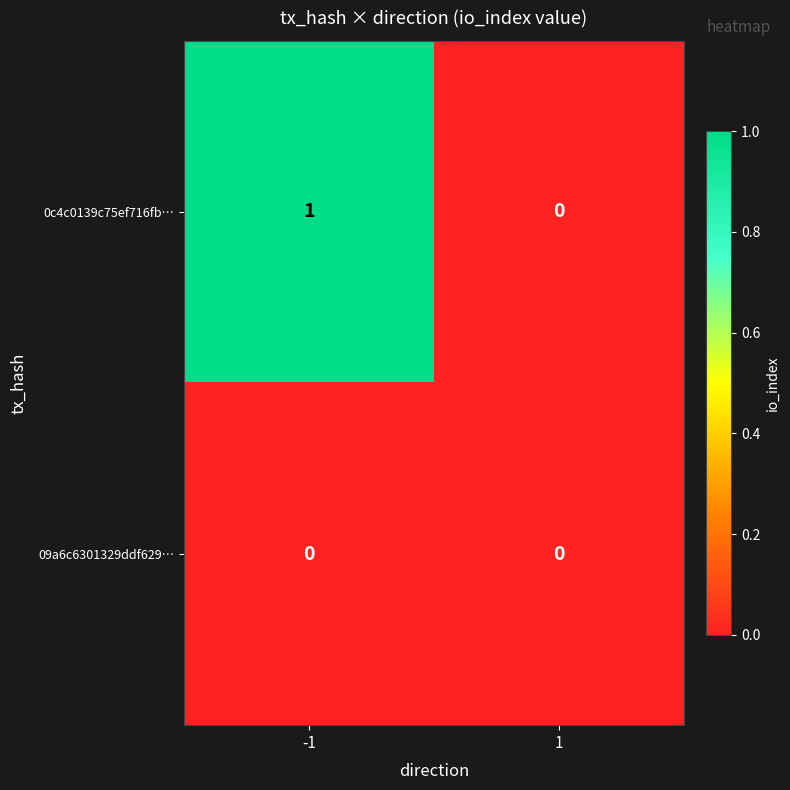

What is the total value across all series at -1?

1